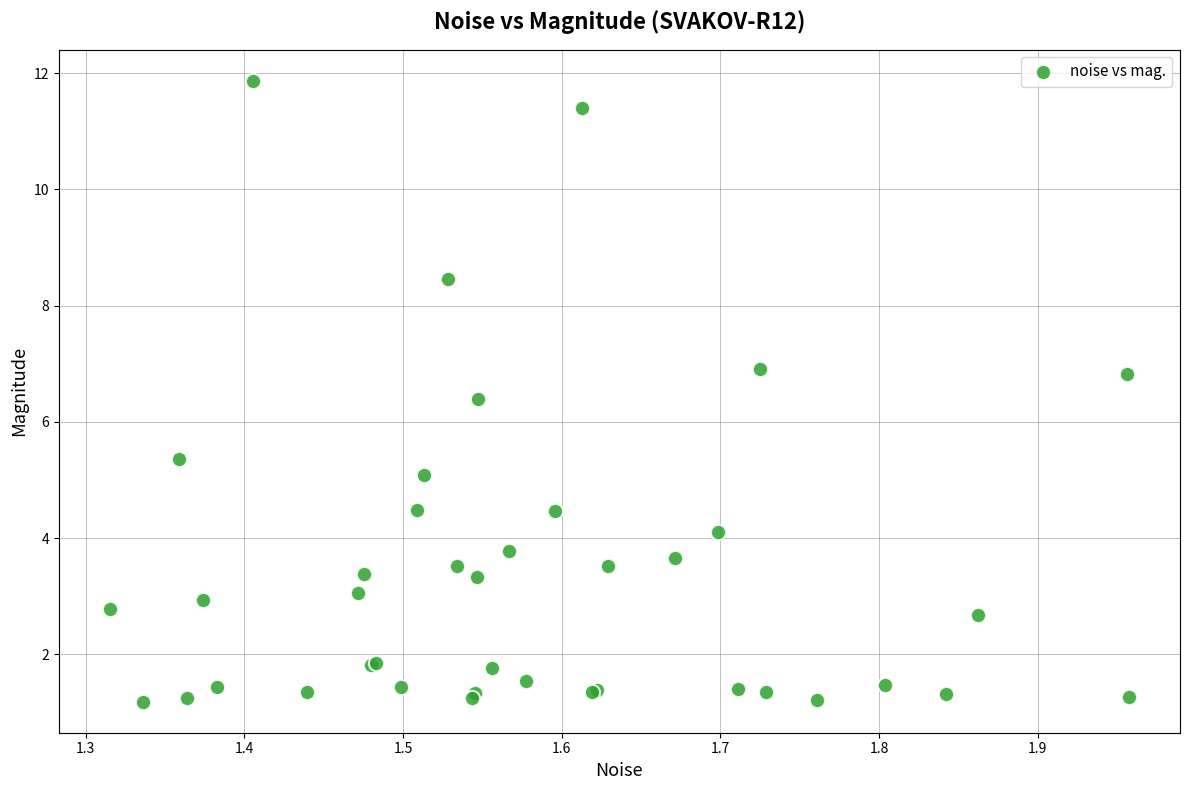

What Y value in the scatter plot is closest to 6?

6.4